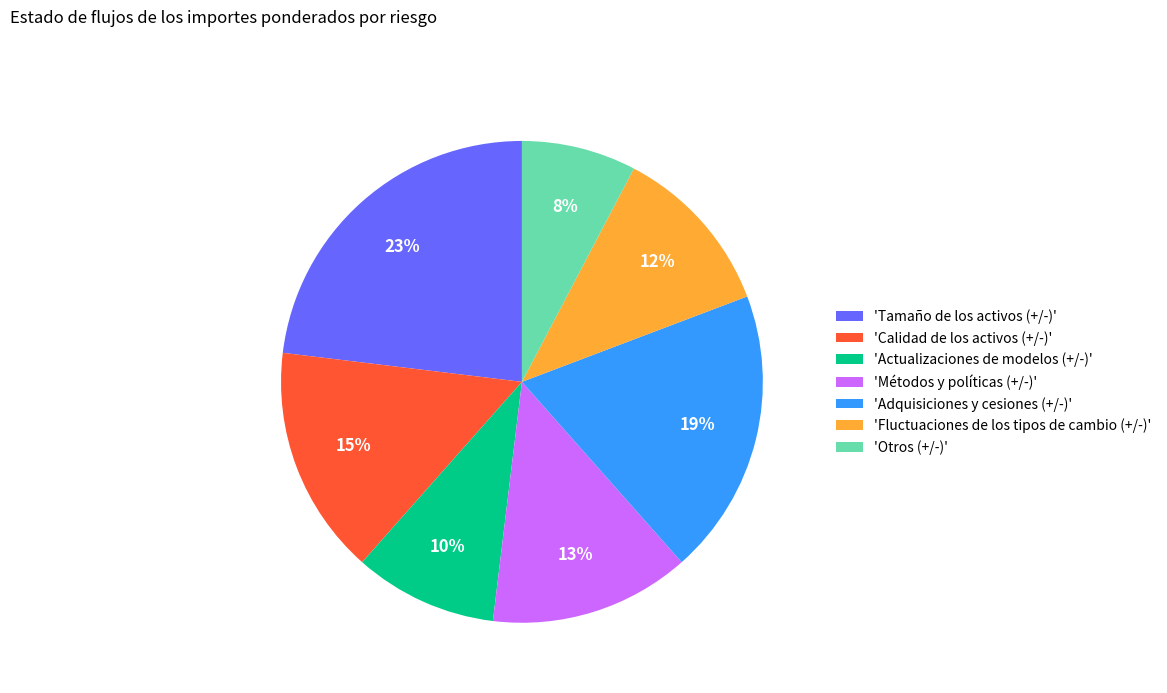

Does any single category account for the majority?

No